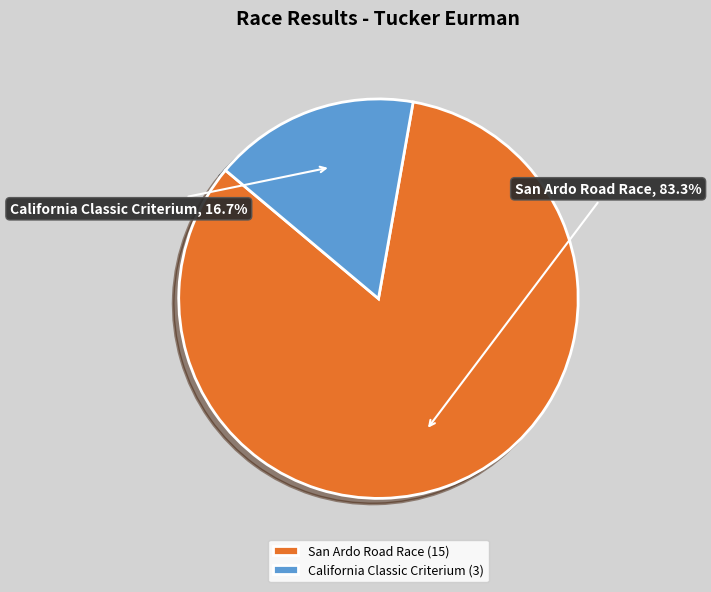

Which slice is the largest?

San Ardo Road Race